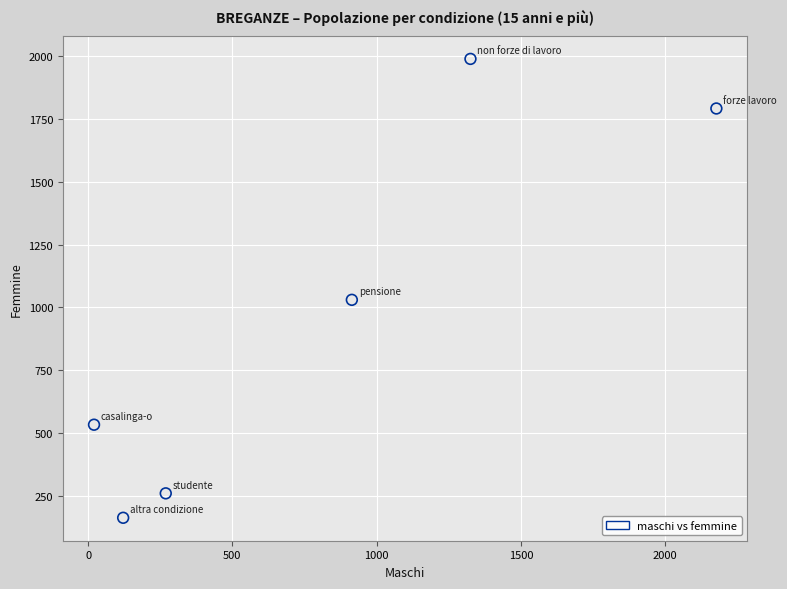

What Y value in the scatter plot is closest to 1075?

1030.2